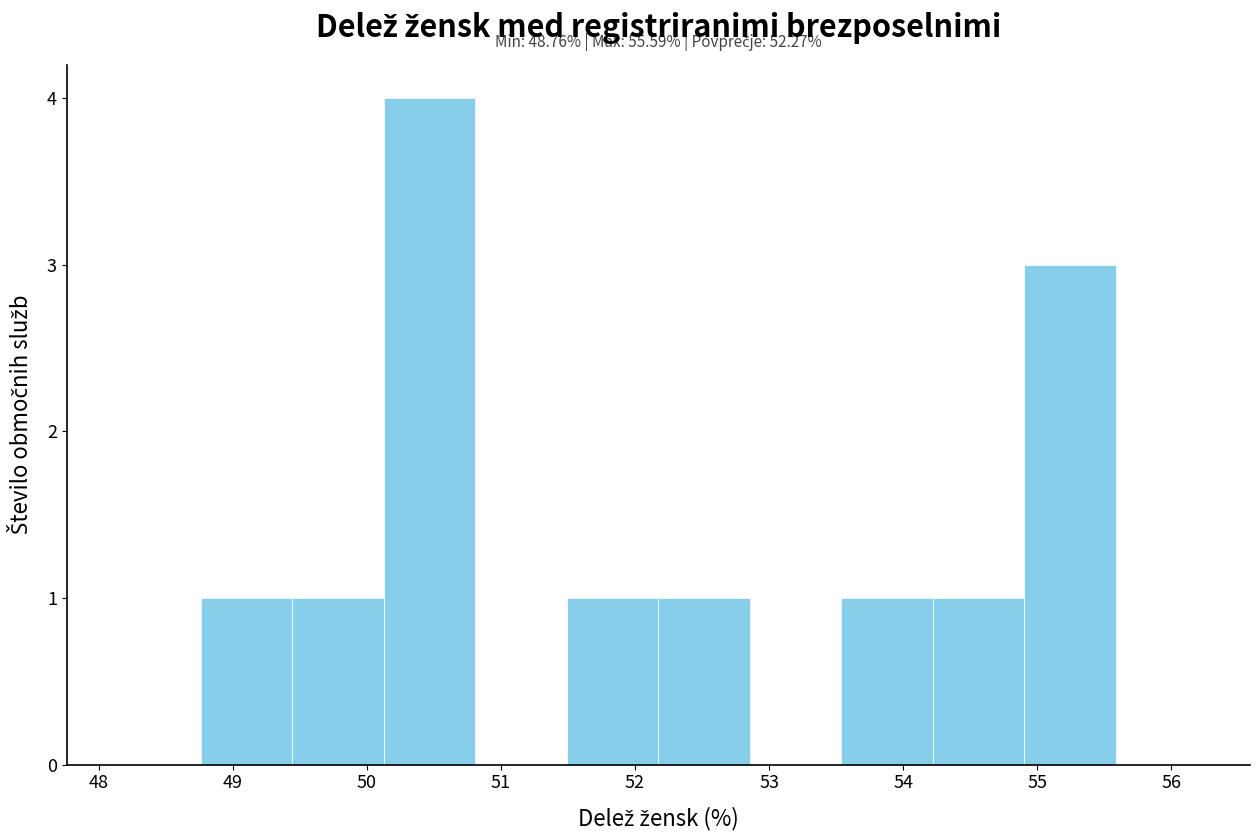

Over which range of the x-axis is the bar tallest?

50.1 to 50.8